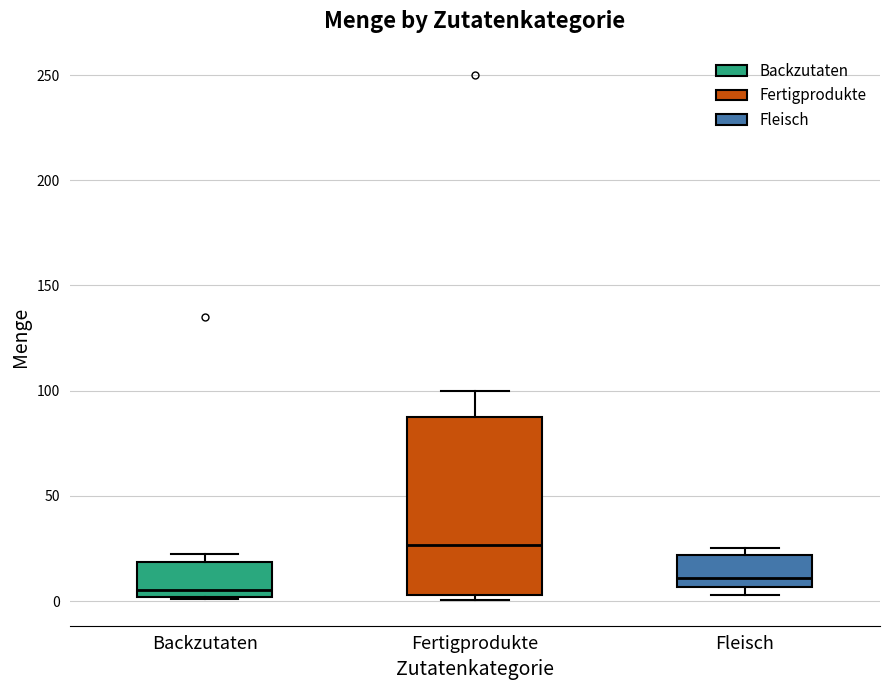

Which box has the highest median line?

Fertigprodukte